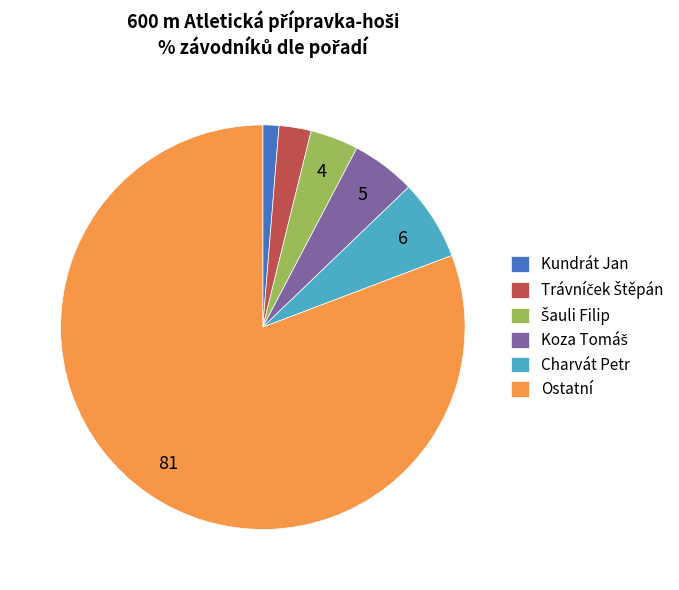

How many slices are in this pie chart?

6